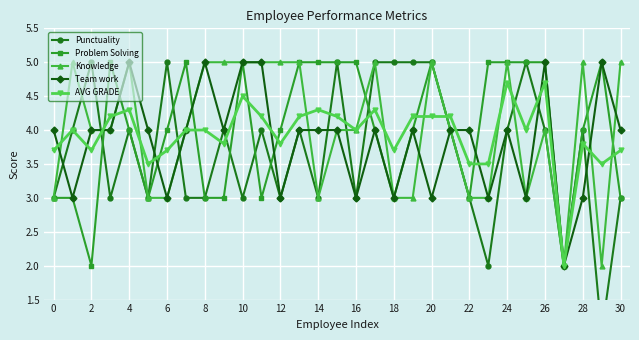

Which series has the largest total across all categories?

Problem Solving